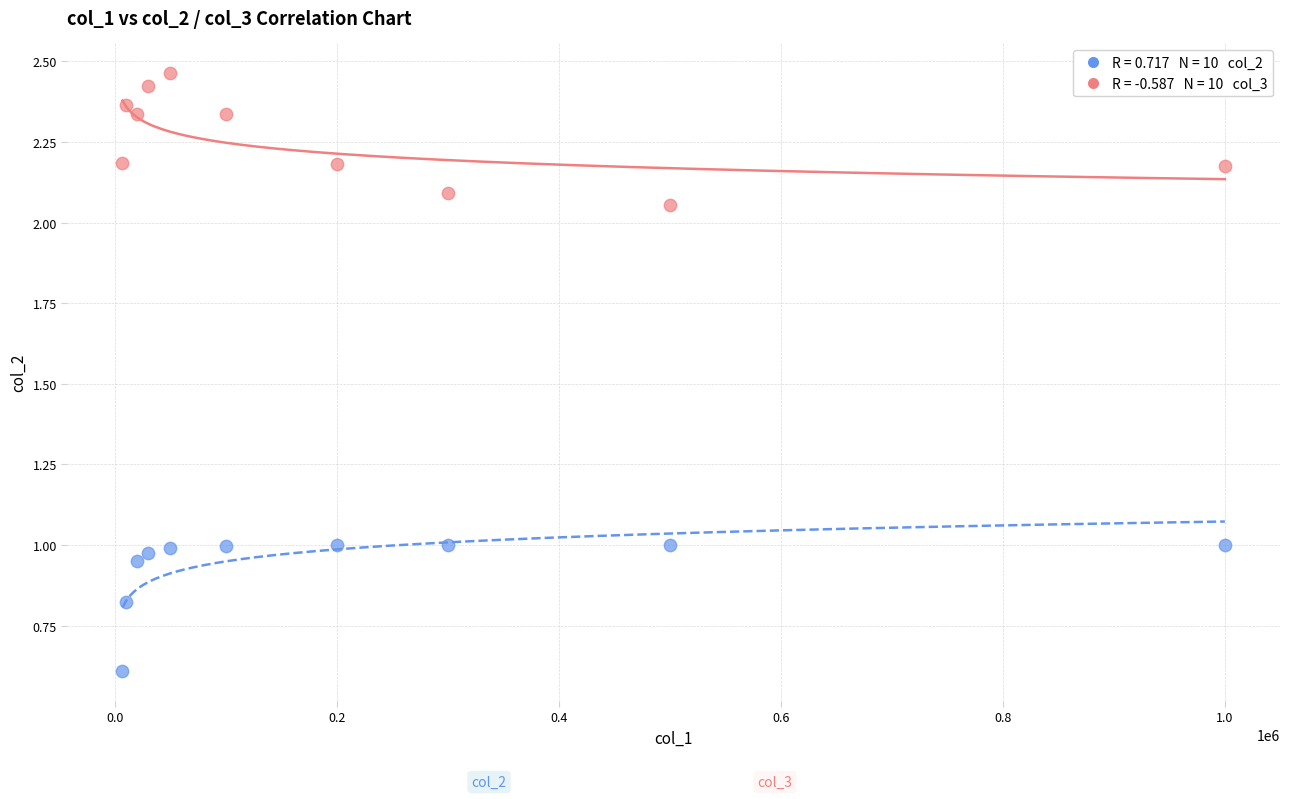

Across all data points, what is the range of X values (max minus min)?

993000.0